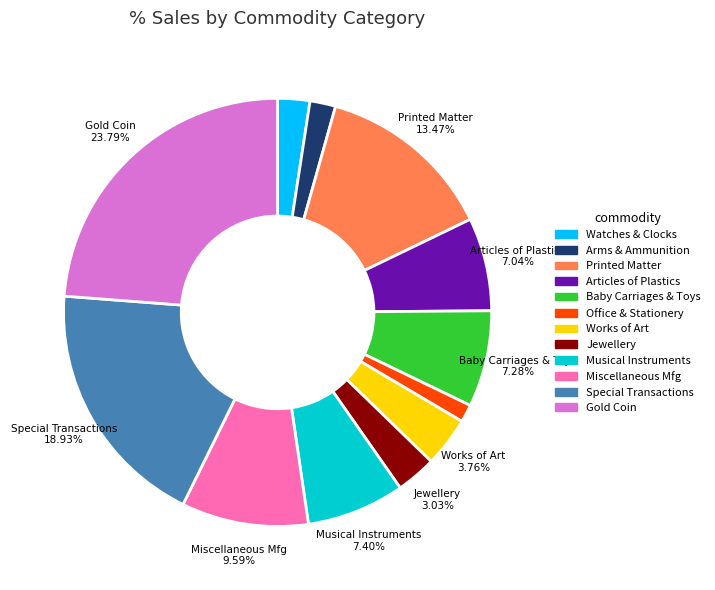

Is there a majority slice in this chart?

No